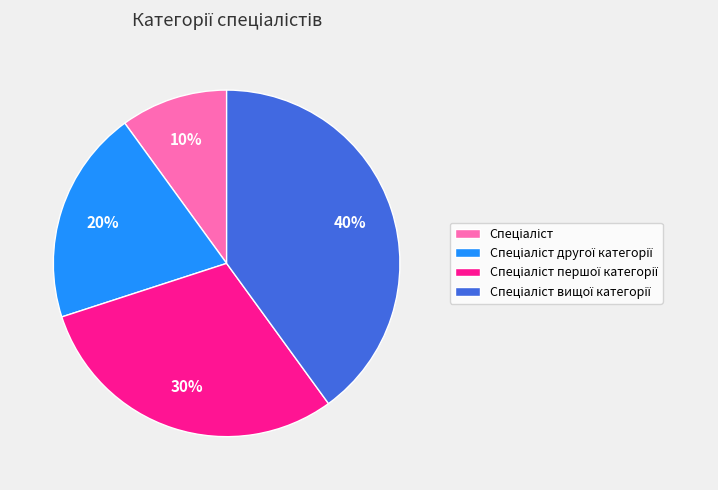

To the nearest percent, what is the average slice percentage?

25%